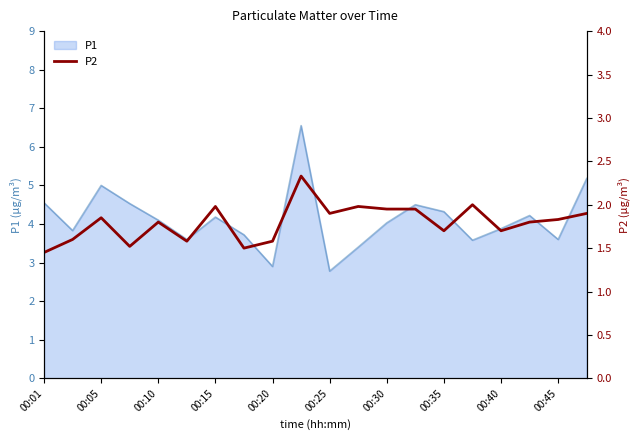

What is the smallest value displayed?

1.4